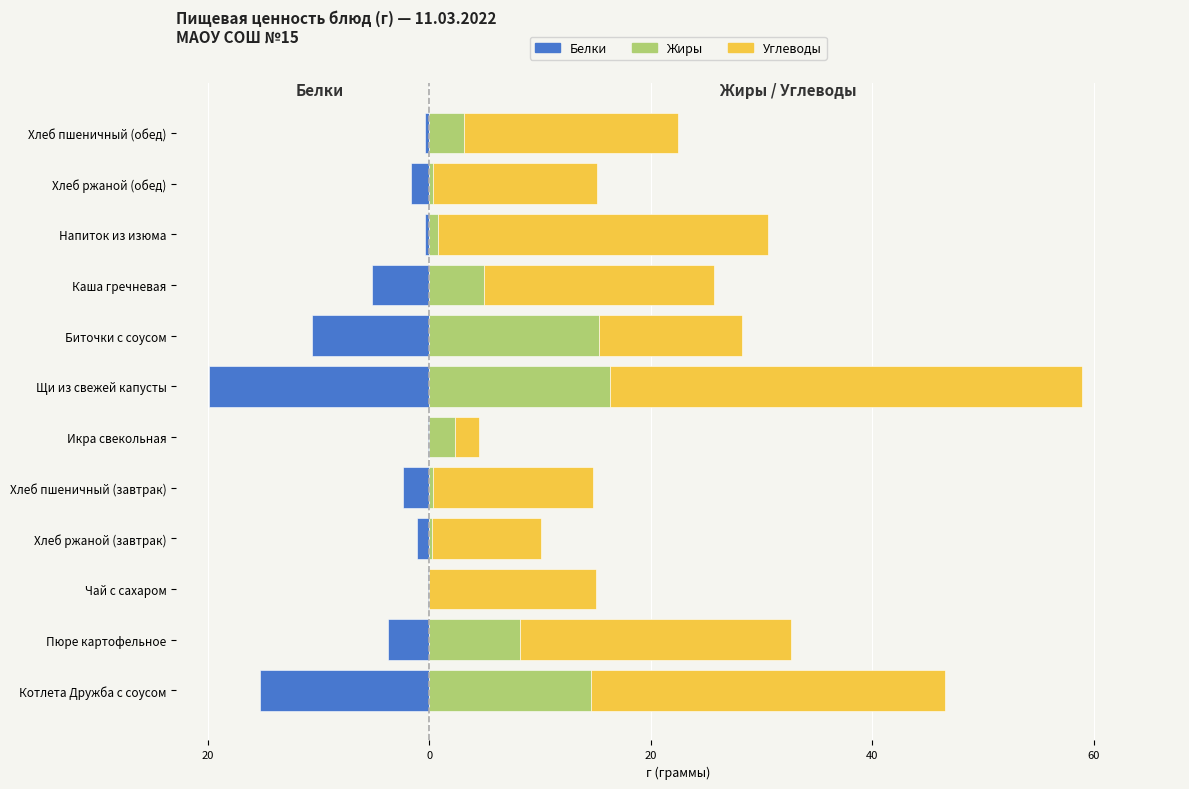

What are all the series names shown in the legend?

Белки, Жиры, Углеводы